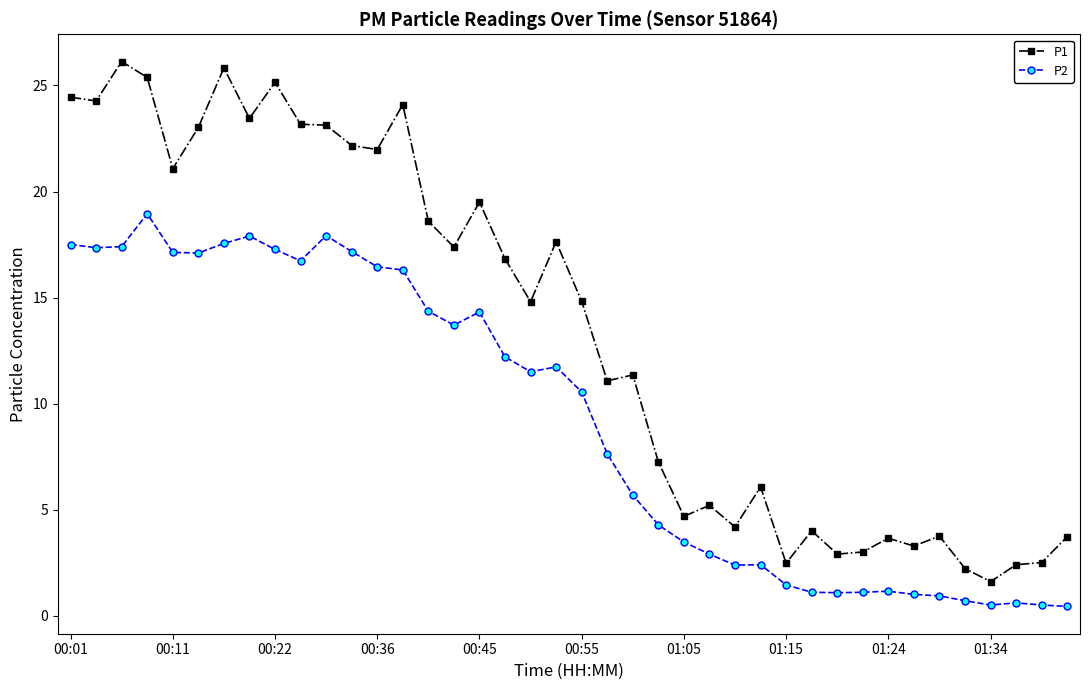

What is the difference between the maximum and minimum values in the P1 series?

24.5